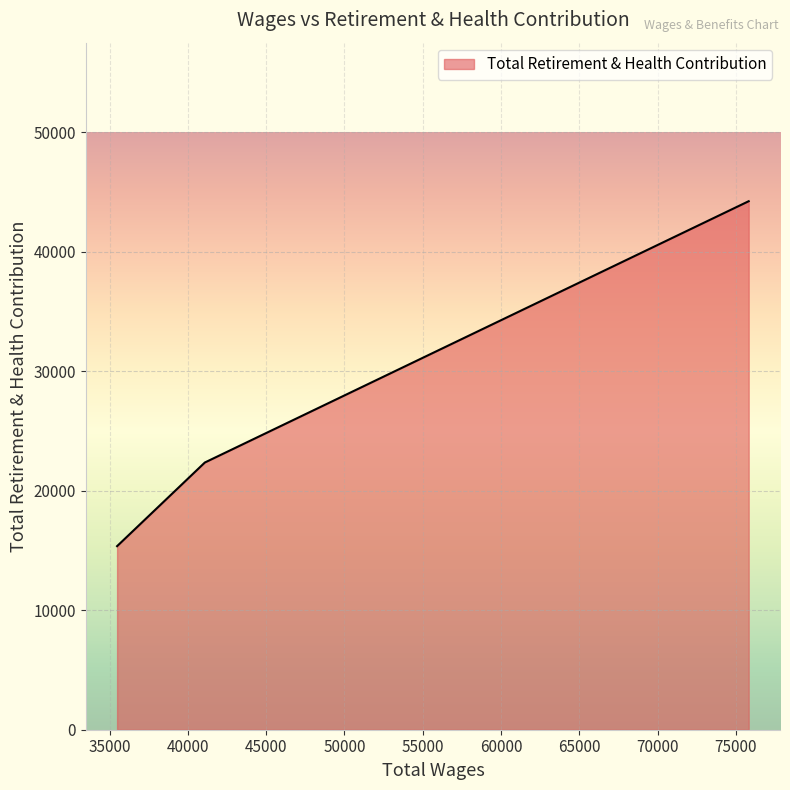

What is the smallest value displayed?

15360